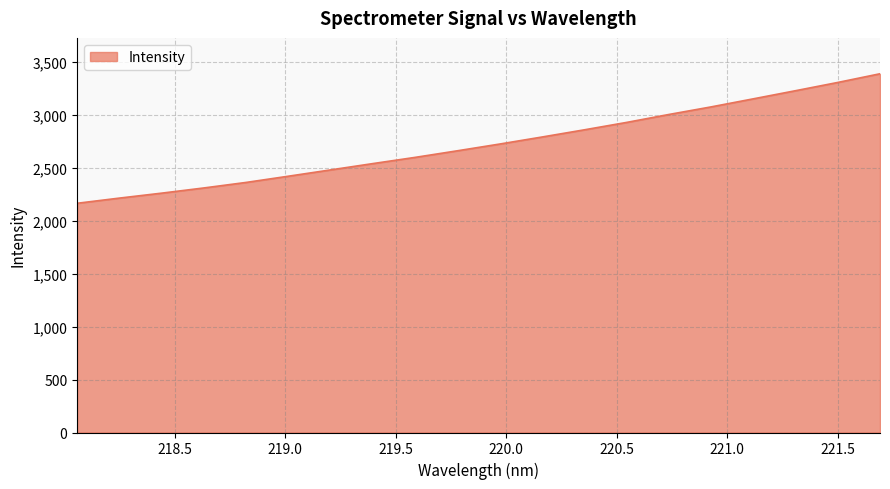

How many lines are shown in the chart?

1